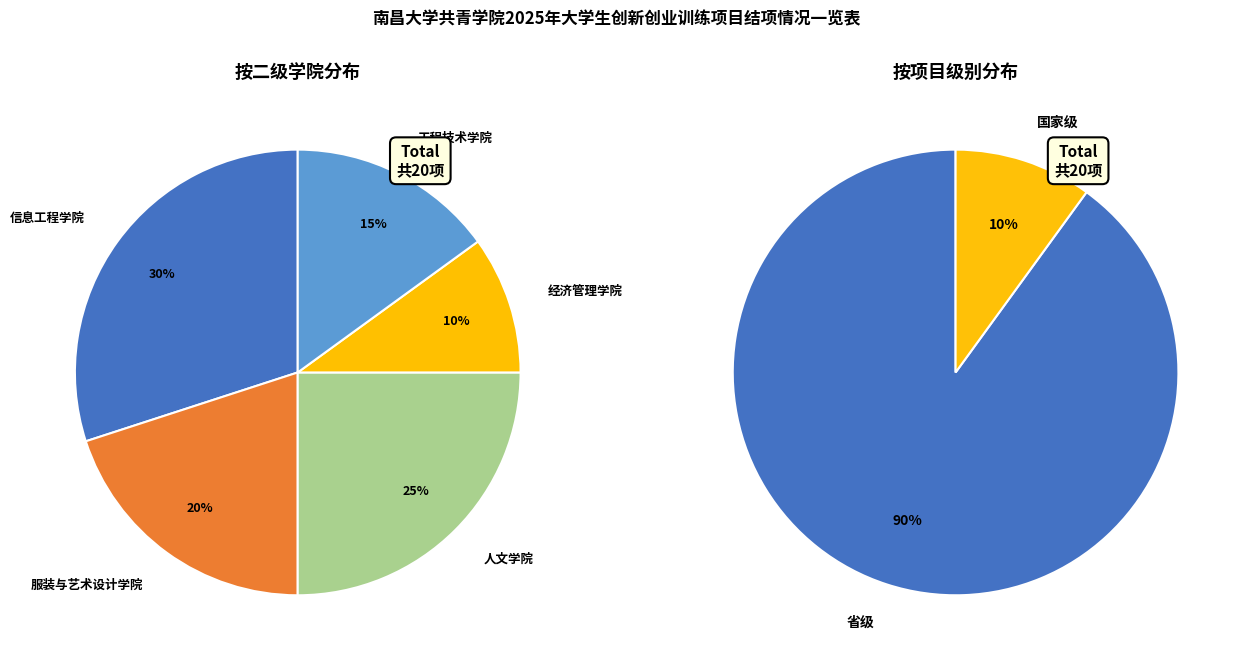

To the nearest percent, what percentage of the pie is 经济管理学院?

10%